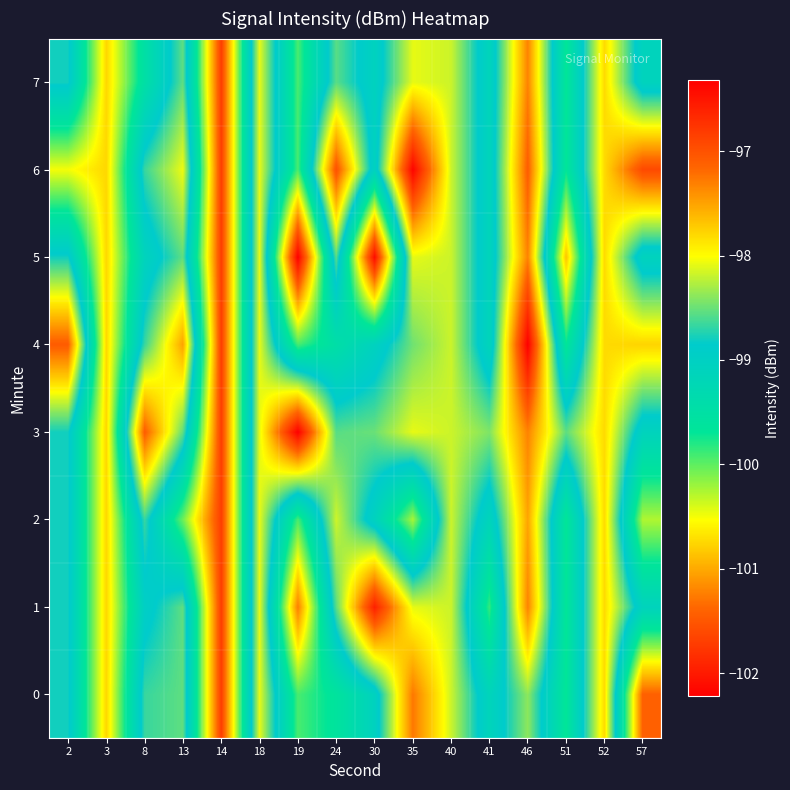

What is the maximum value shown in the chart?

-96.3